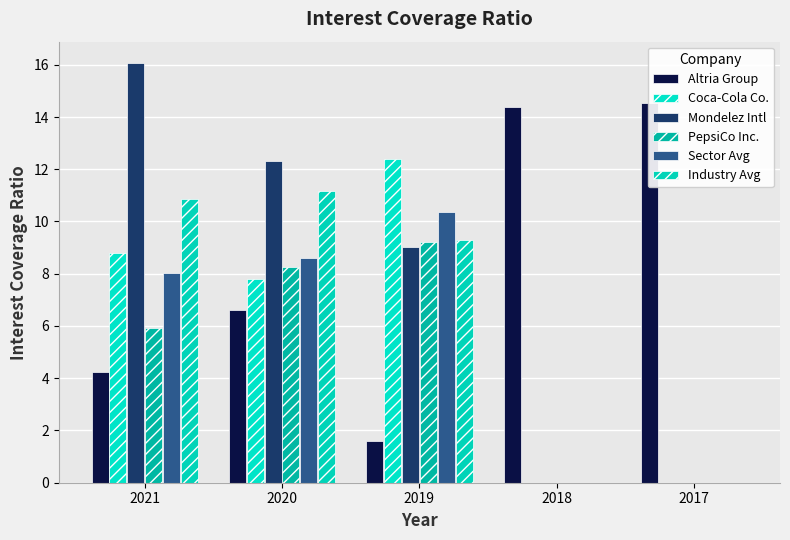

Reading left to right, what are all the values shown in this chart?

Altria Group: 2021=4.2	2020=6.6	2019=1.6	2018=14.4	2017=14.5
Coca-Cola Co.: 2021=8.8	2020=7.8	2019=12.4	2018=0.0	2017=0.0
Mondelez Intl: 2021=16.1	2020=12.3	2019=9.0	2018=0.0	2017=0.0
PepsiCo Inc.: 2021=5.9	2020=8.2	2019=9.2	2018=0.0	2017=0.0
Sector Avg: 2021=8.0	2020=8.6	2019=10.3	2018=0.0	2017=0.0
Industry Avg: 2021=10.9	2020=11.2	2019=9.3	2018=0.0	2017=0.0